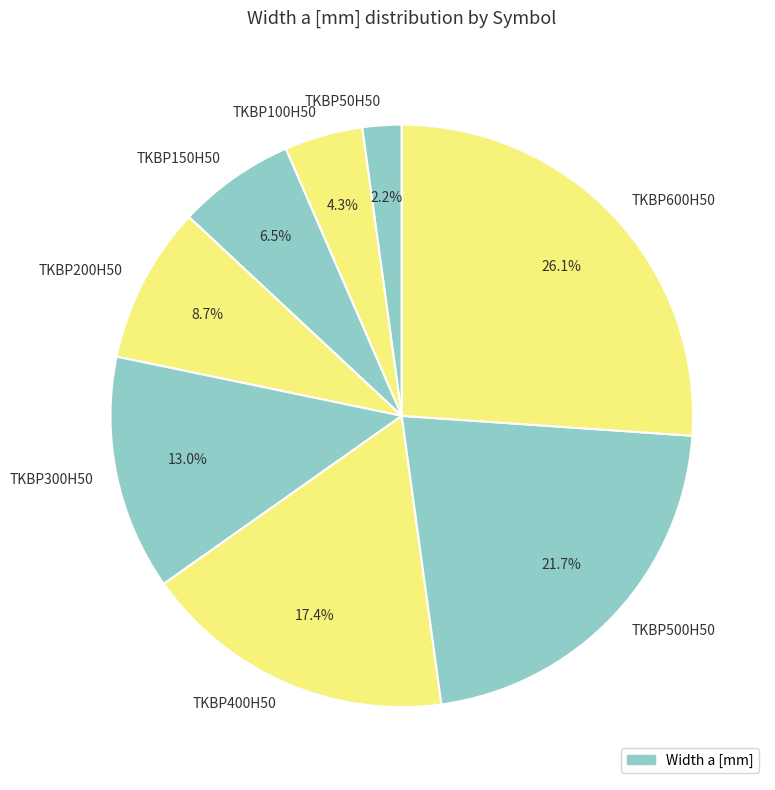

What is the ratio of the value at TKBP200H50 to the value at TKBP400H50?

0.5